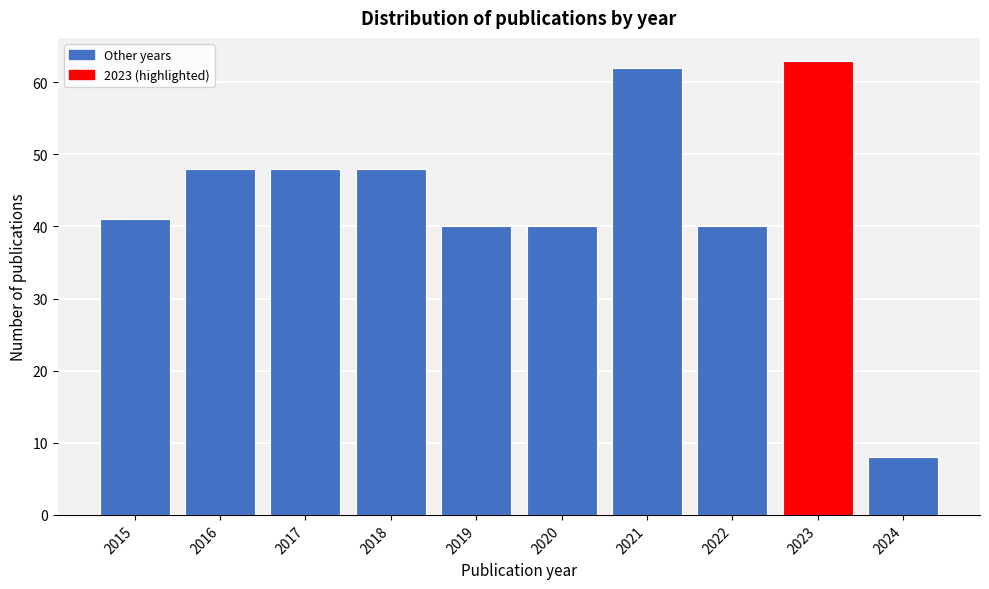

Reading left to right, extract all data points from this chart.

41	48	48	48	40	40	62	40	63	8